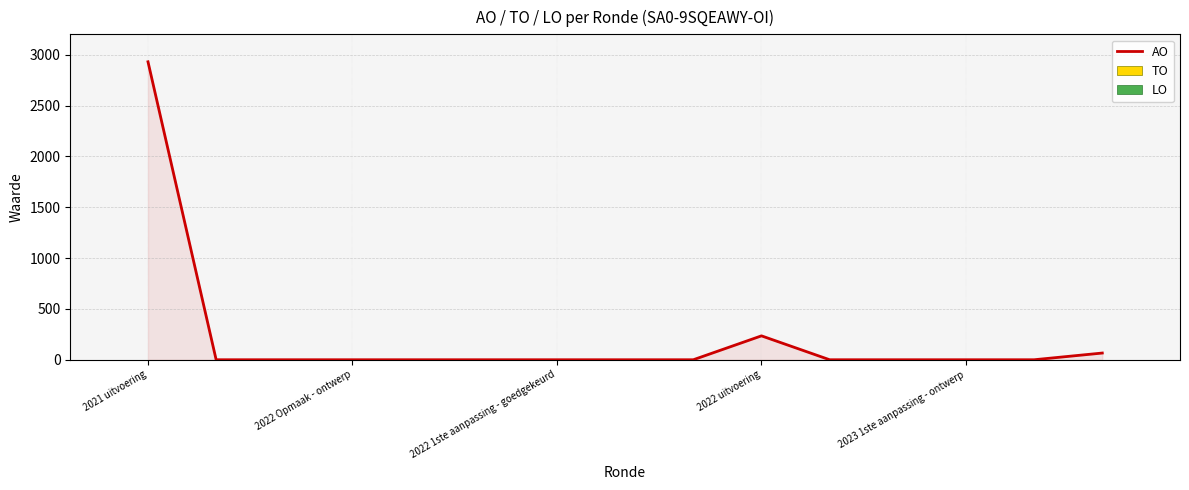

What is the maximum value shown in the chart?

2930